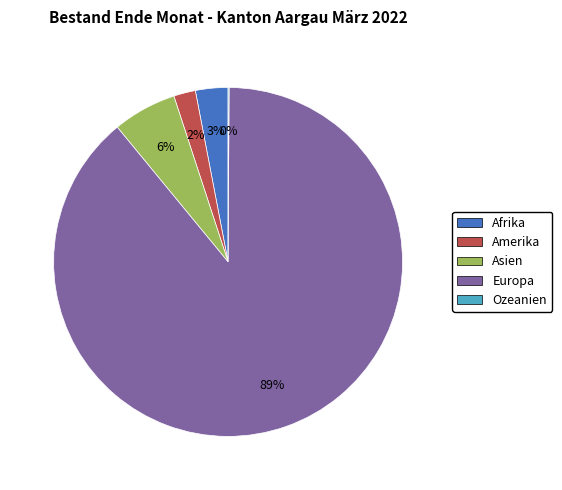

To the nearest percent, what is the average slice percentage?

20%